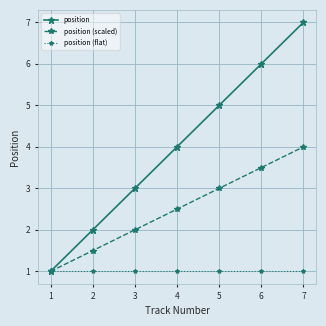

Reading left to right, transcribe all the data shown in this chart.

position: 1=1.0	2=2.0	3=3.0	4=4.0	5=5.0	6=6.0	7=7.0
position (scaled): 1=1.0	2=1.5	3=2.0	4=2.5	5=3.0	6=3.5	7=4.0
position (flat): 1=1.0	2=1.0	3=1.0	4=1.0	5=1.0	6=1.0	7=1.0